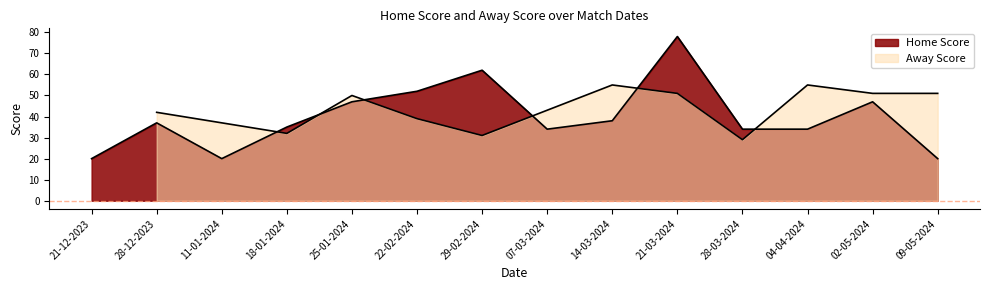

How many interior local peaks (higher than both neighbors) does the data have?

4